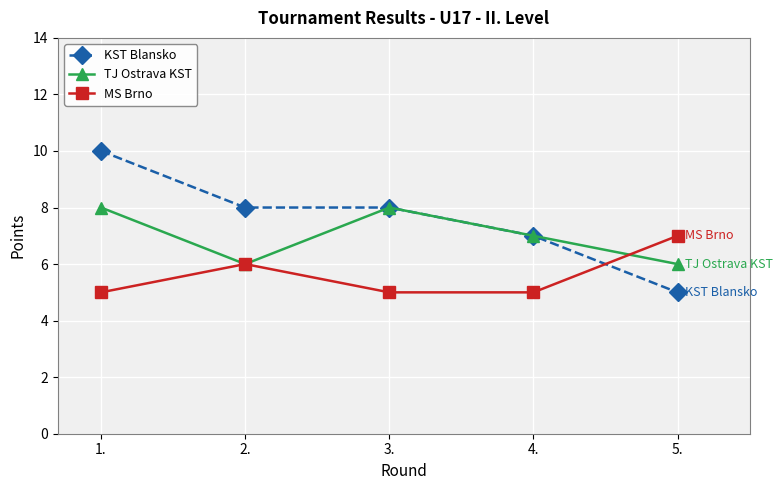

List the series in order of their peak value, lowest first.

MS Brno, TJ Ostrava KST, KST Blansko